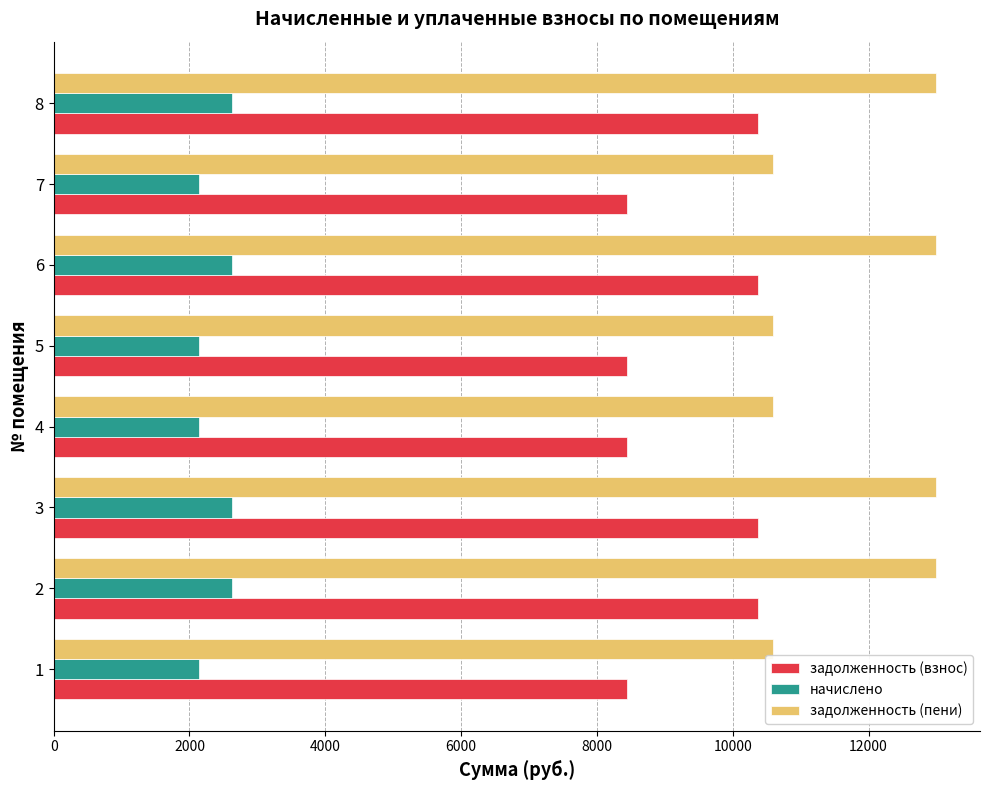

How many categories are shown in the chart?

8